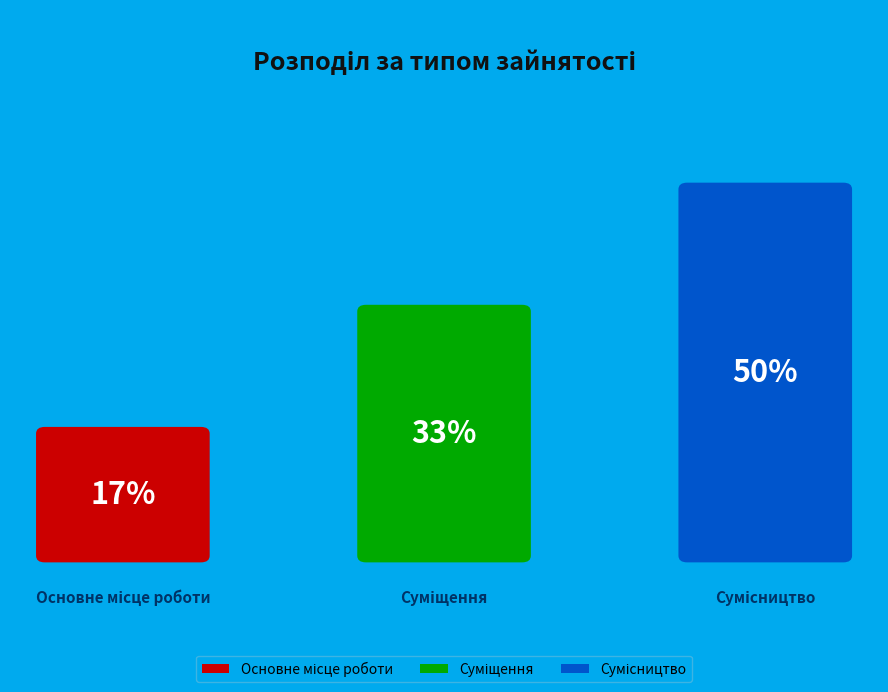

What is the largest slice in the pie chart?

Сумісництво